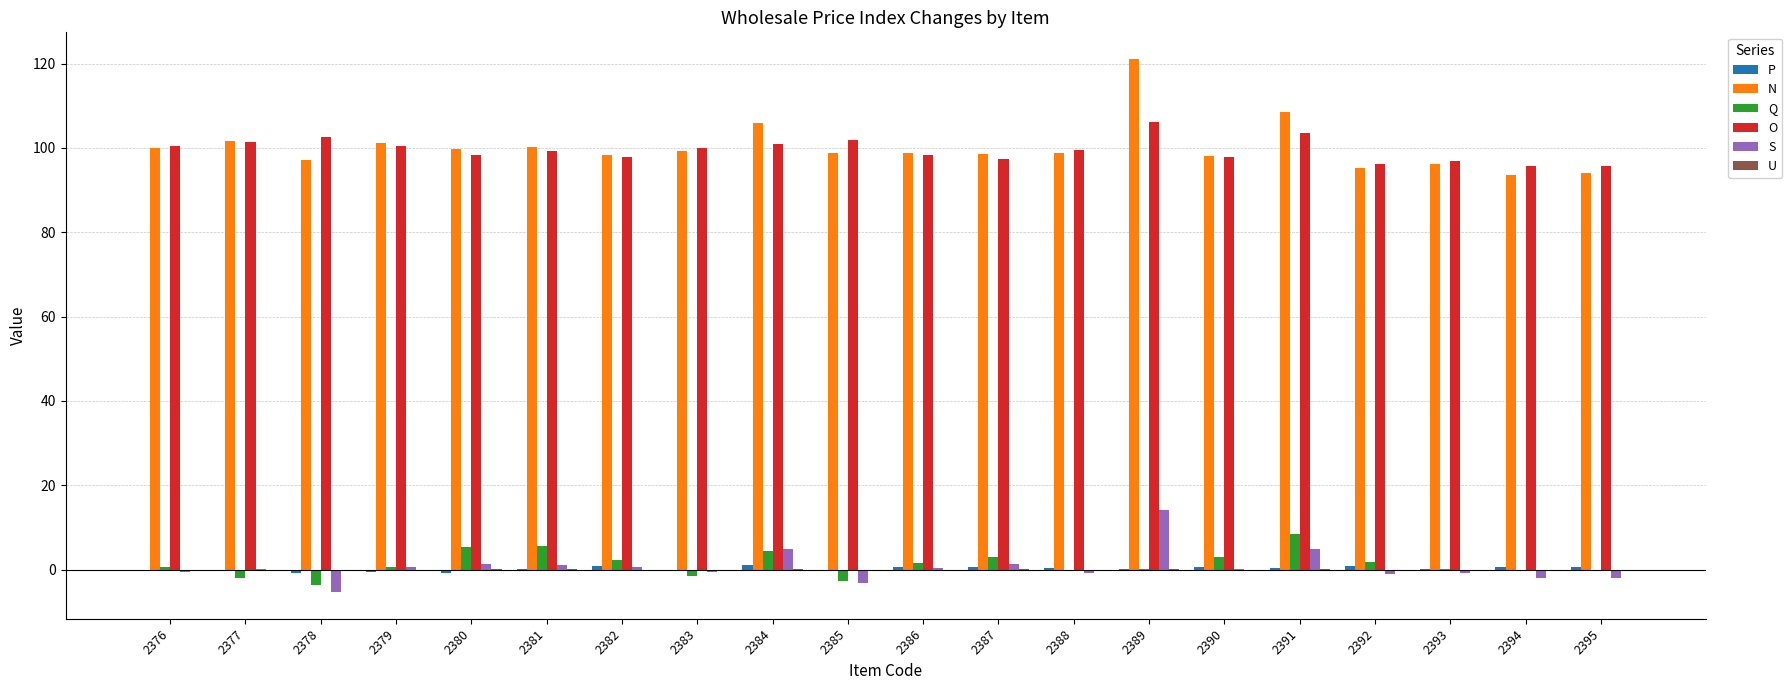

At which label does O first exceed 99?

2376